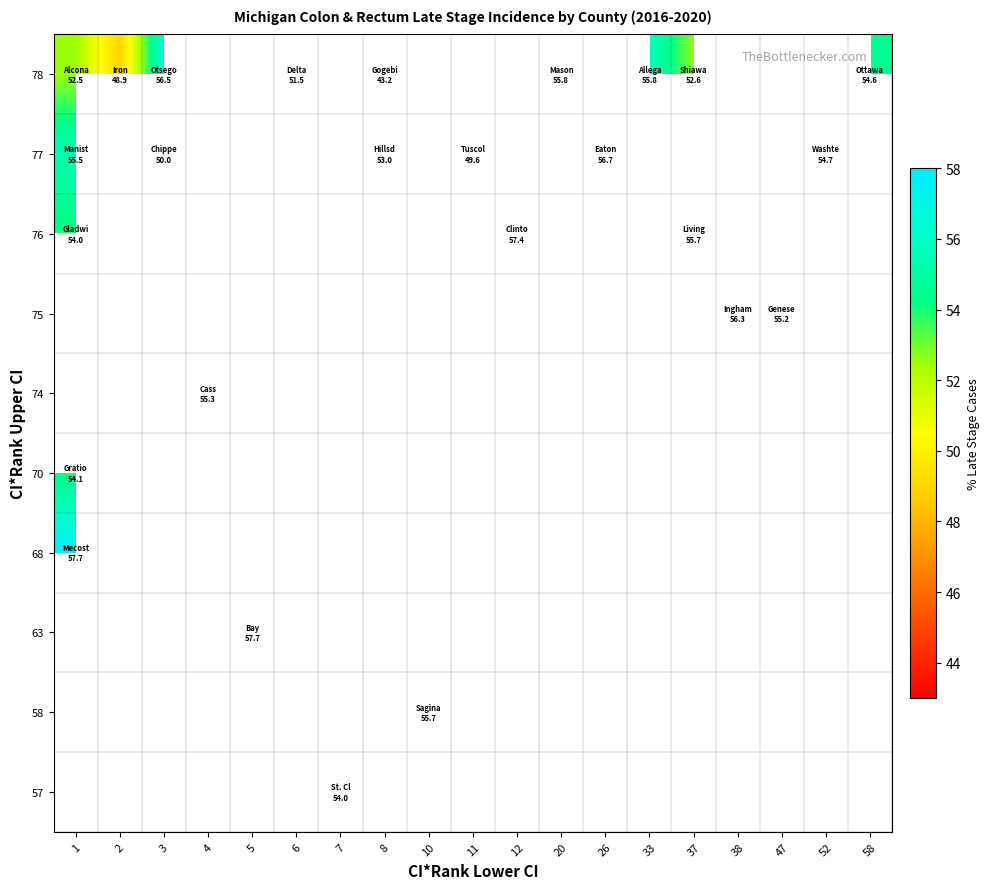

Between 52 and 3, which is larger?

3